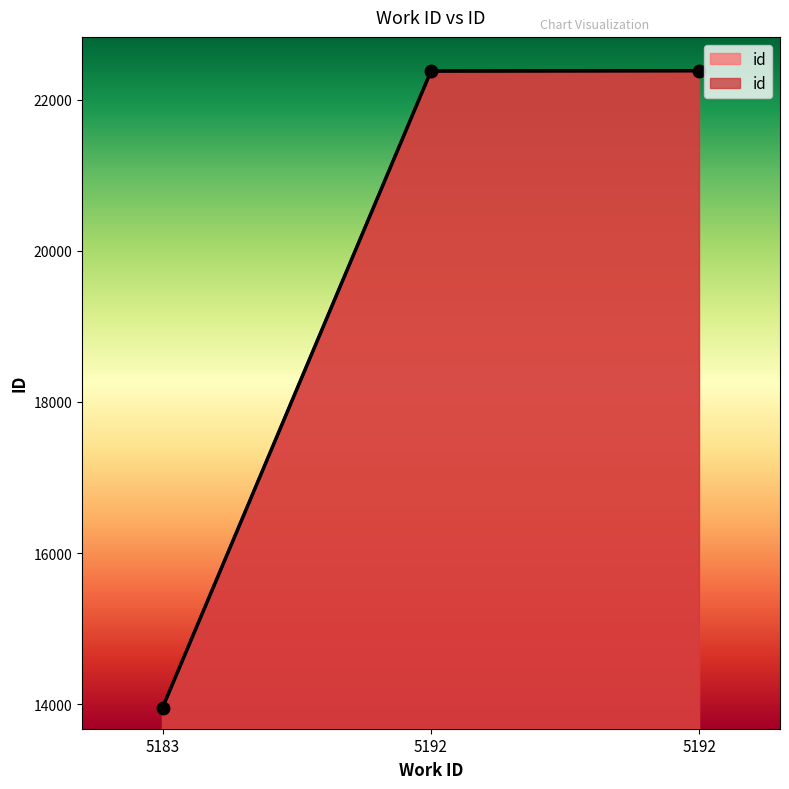

What is the difference between the values at 5192 and 5183?

8422